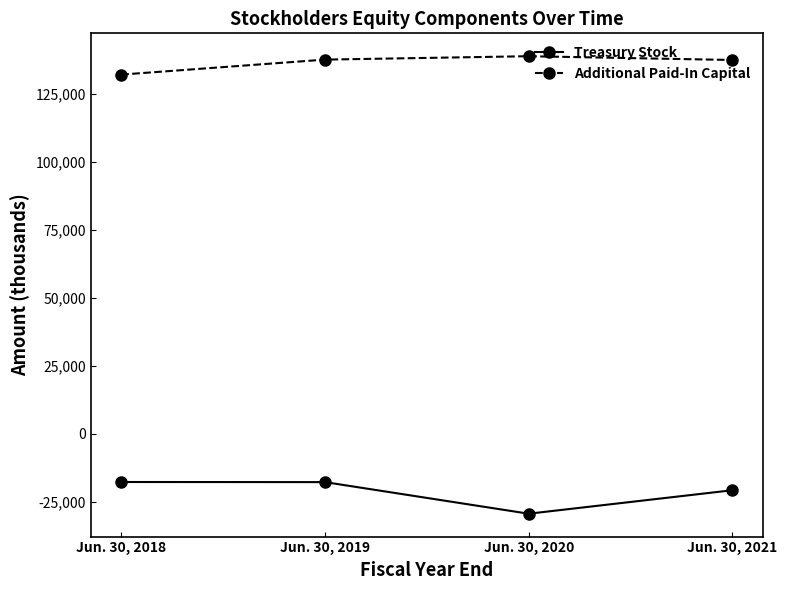

In Treasury Stock, how many points are lower than both neighbors (excluding endpoints)?

1